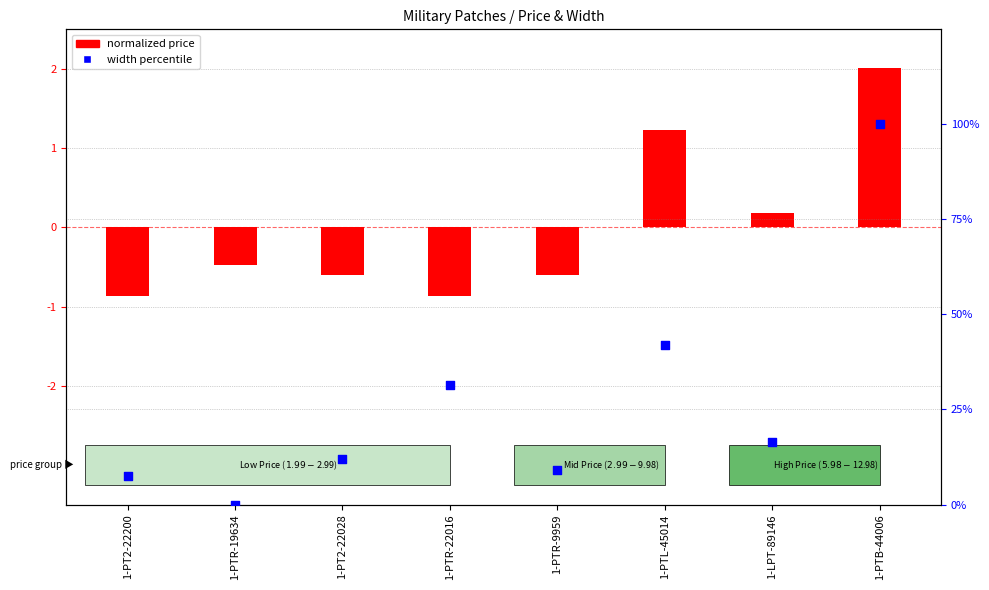

Is the value of normalized price at 1-PTB-44006 greater than the value of width percentile at 1-PTL-45014?

No